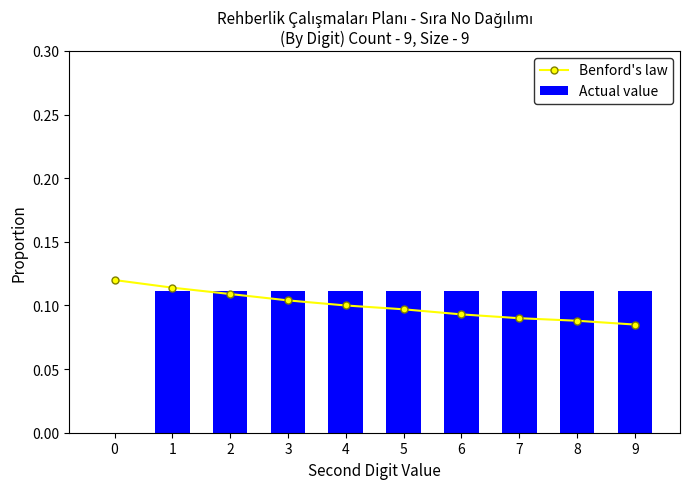

What are all the series names shown in the legend?

Benford's law, Actual value